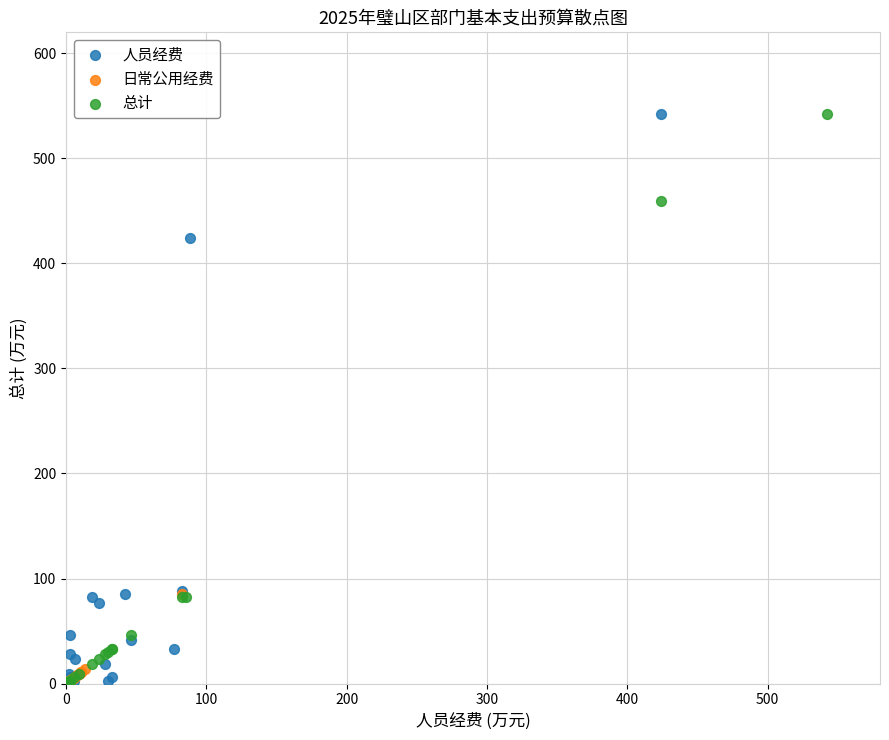

Which series has the widest spread of Y values?

总计